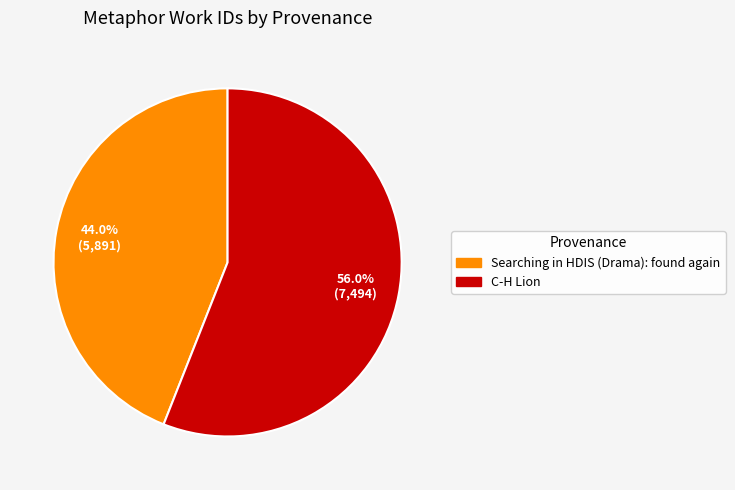

How many segments does this pie chart have?

2